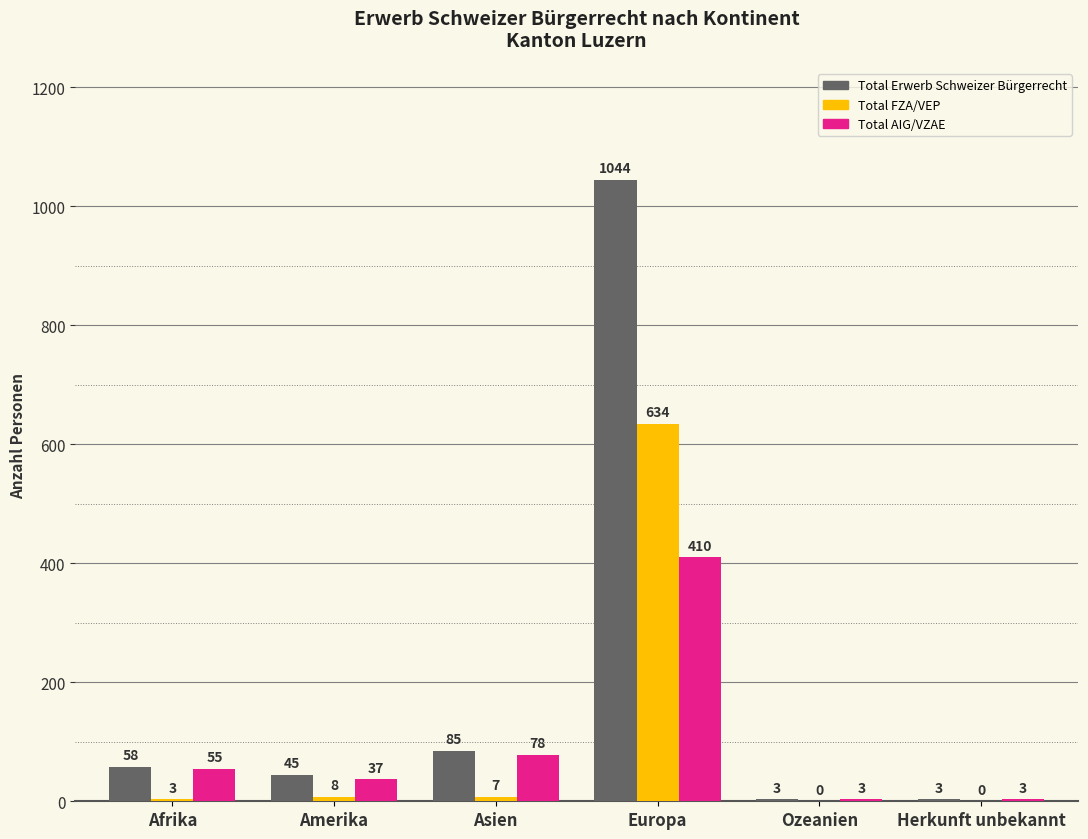

What is the total value across all series at Europa?

2088